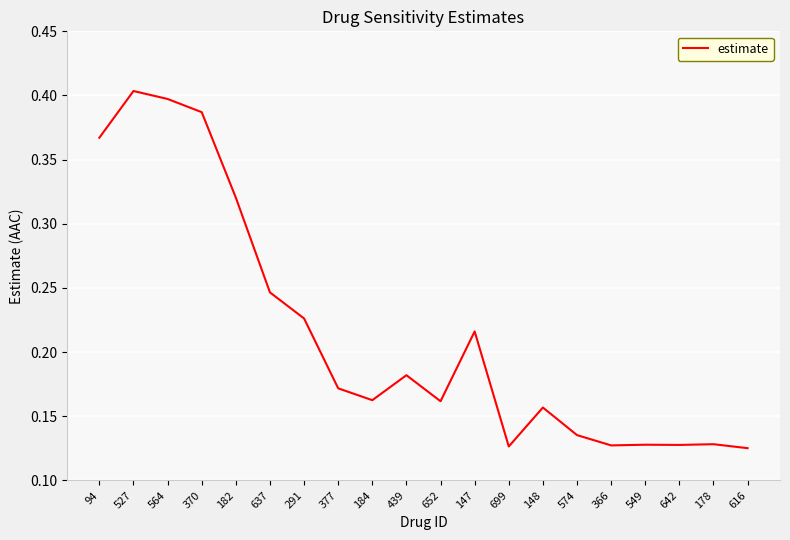

How many lines are shown in the chart?

1